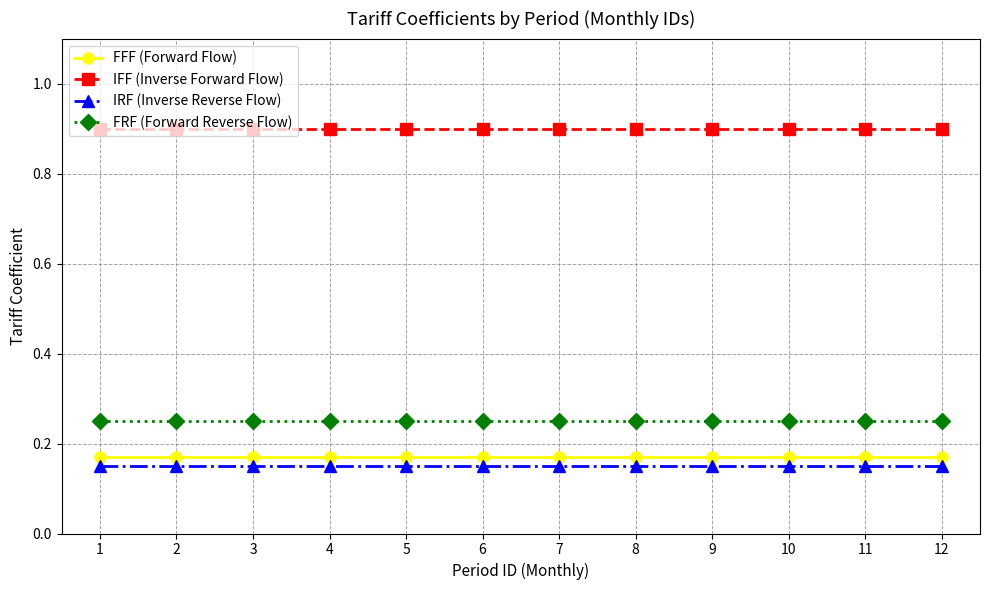

True or false: IFF (Inverse Forward Flow) and FRF (Forward Reverse Flow) intersect in this chart.

False